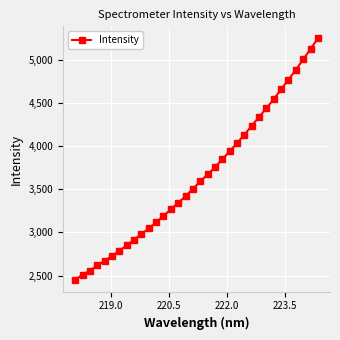

What is the average value?

3650.8